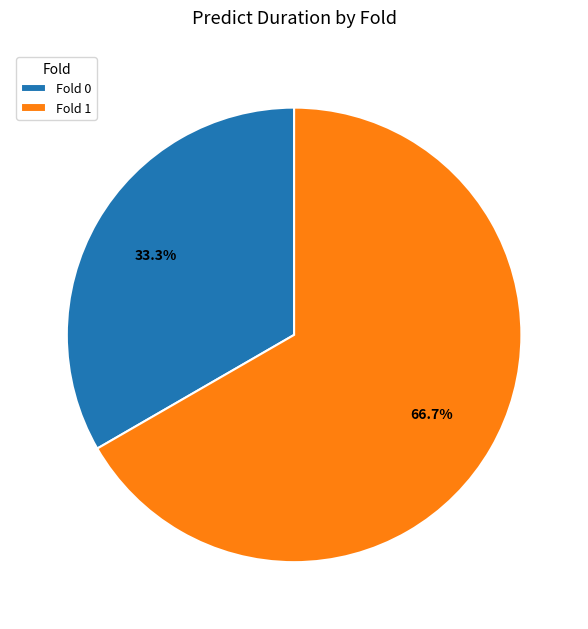

Does Fold 0 account for over 50% of the chart?

No